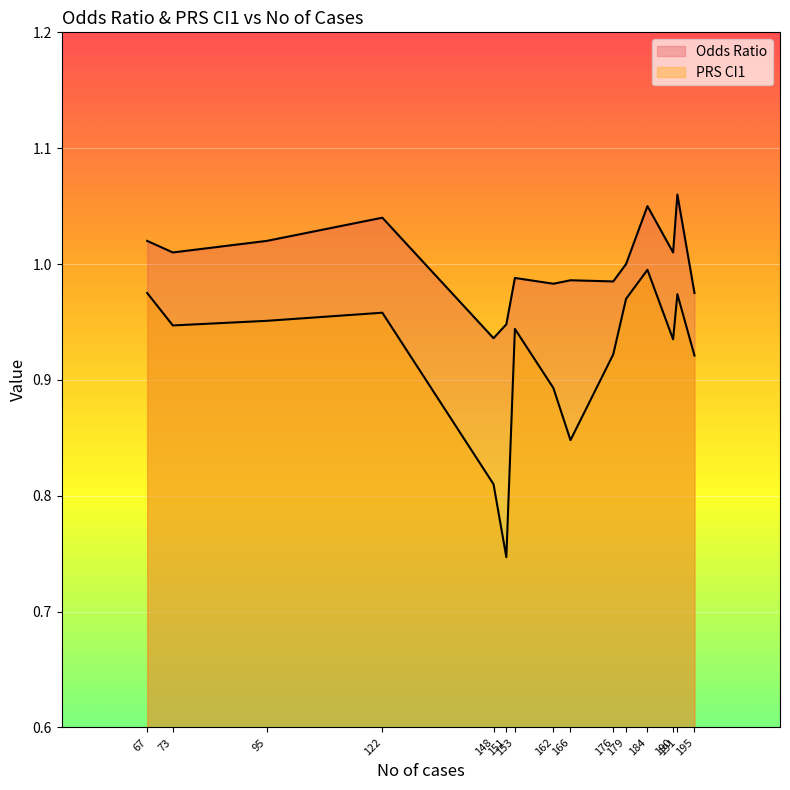

Rank the categories by PRS CI1 value from lowest to highest.

151, 148, 166, 162, 195, 176, 190, 153, 73, 95, 122, 179, 191, 67, 184